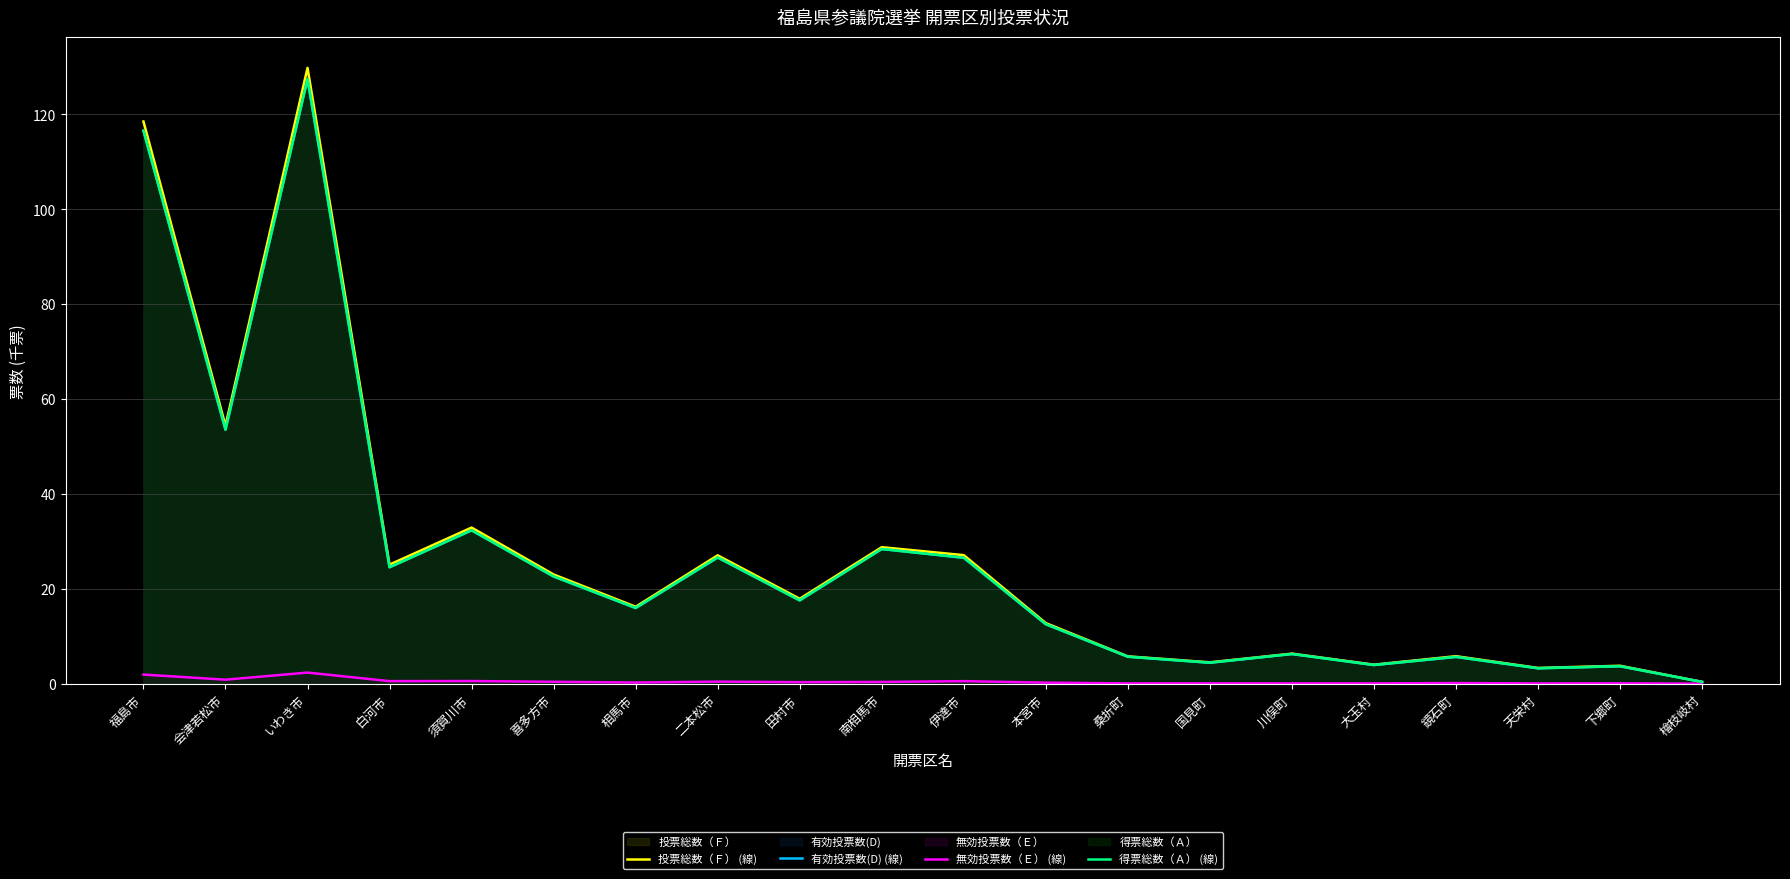

True or false: 得票総数（Ａ） (線) and 投票総数（Ｆ） (線) cross at least once.

False